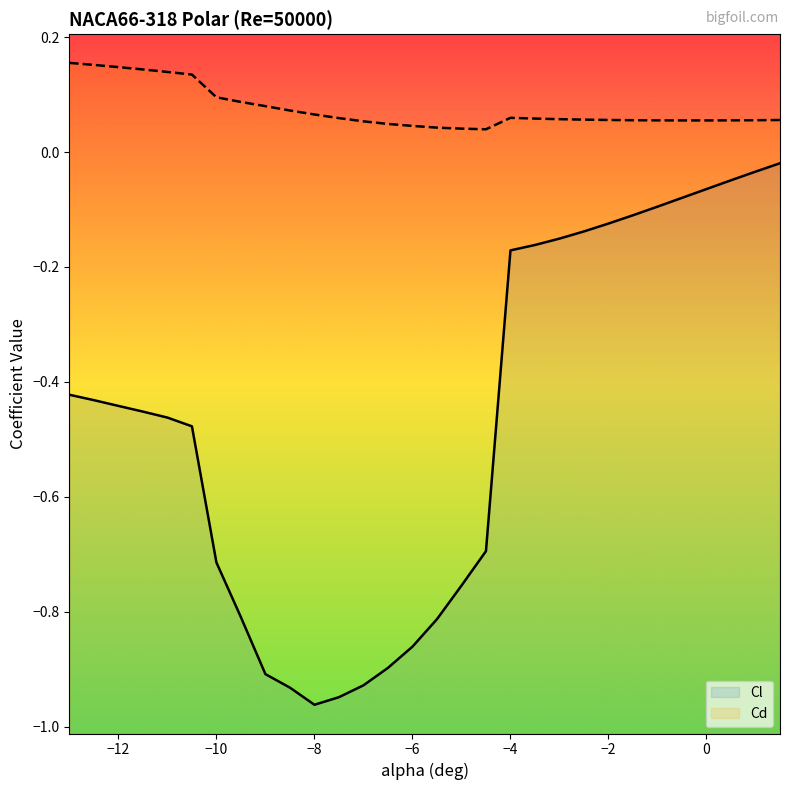

What is the approximate value of Cl at -10.5?

-0.5